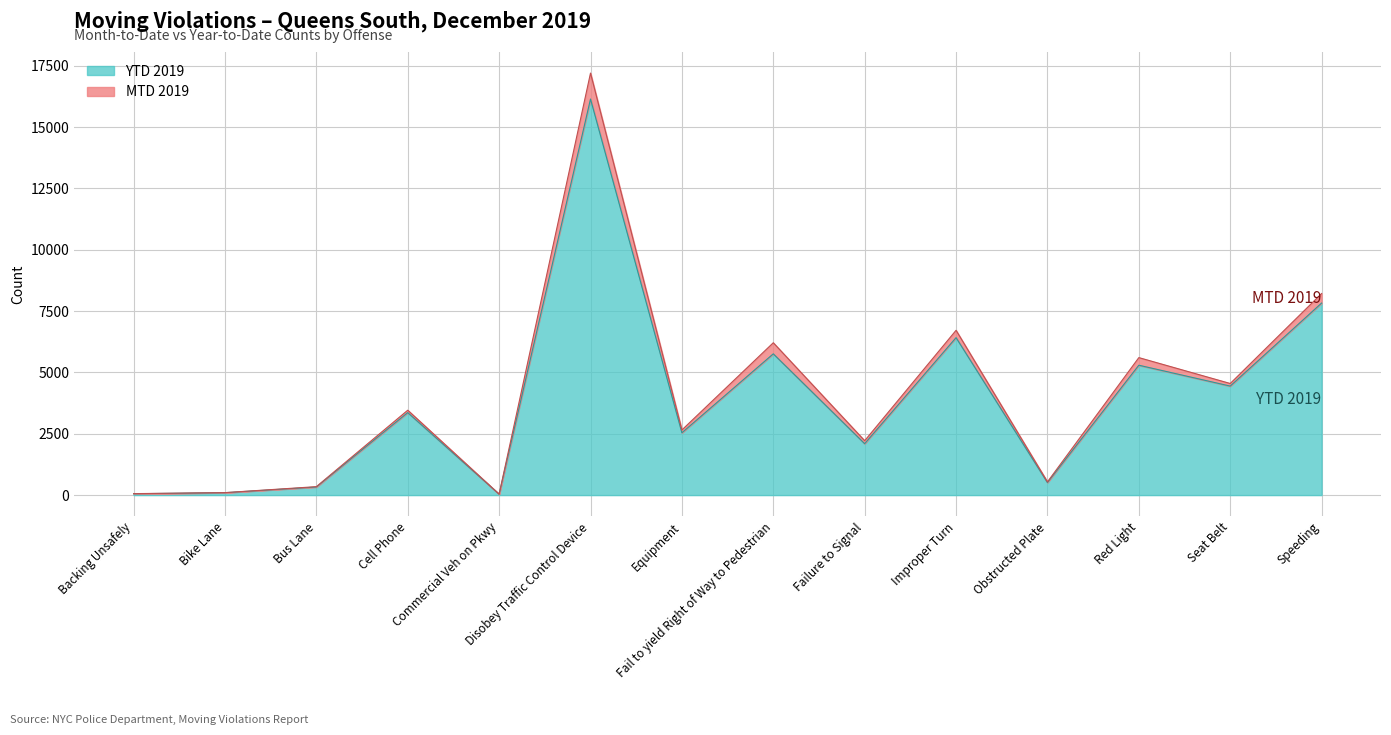

Where is the data nearest to the value 8090?

Speeding